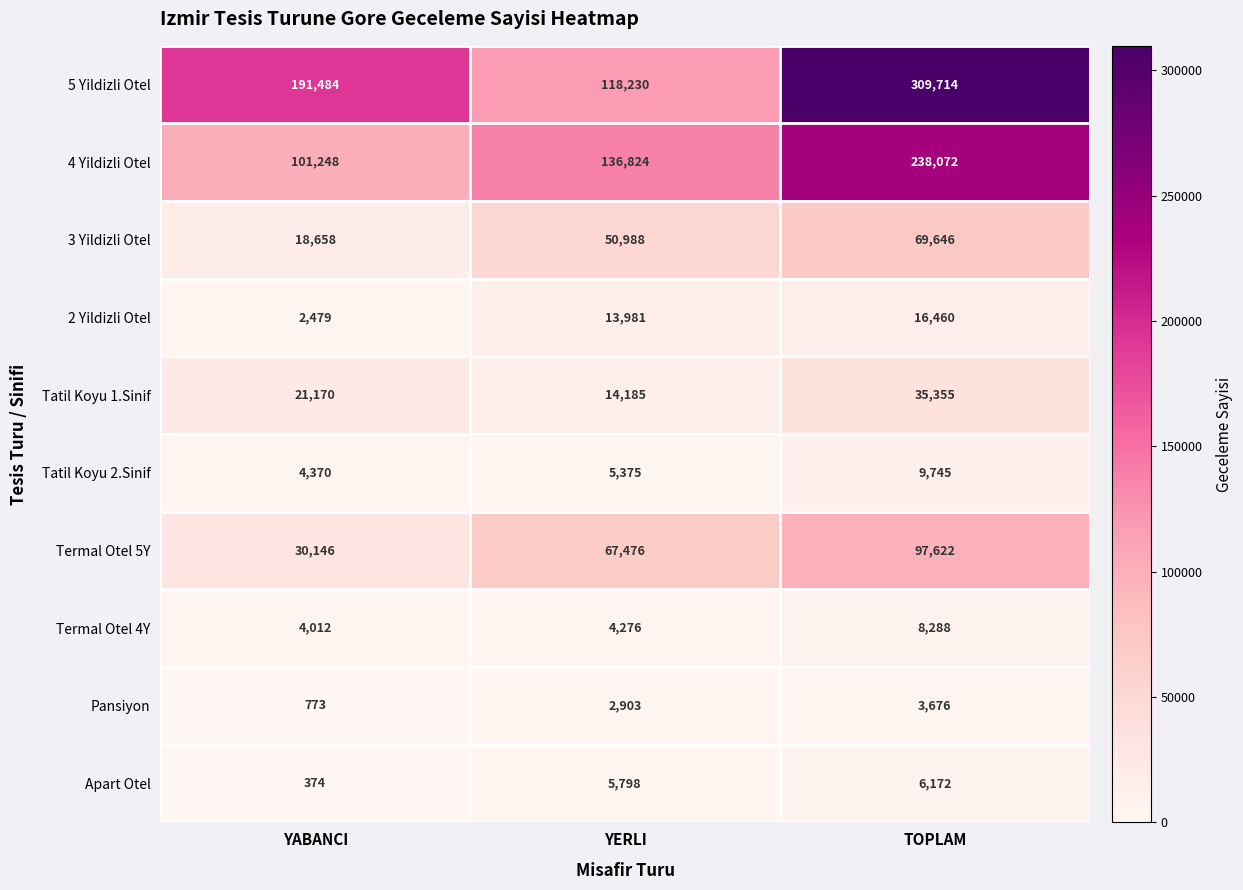

True or false: Tatil Koyu 1.Sinif has a value of 61969 at TOPLAM.

False